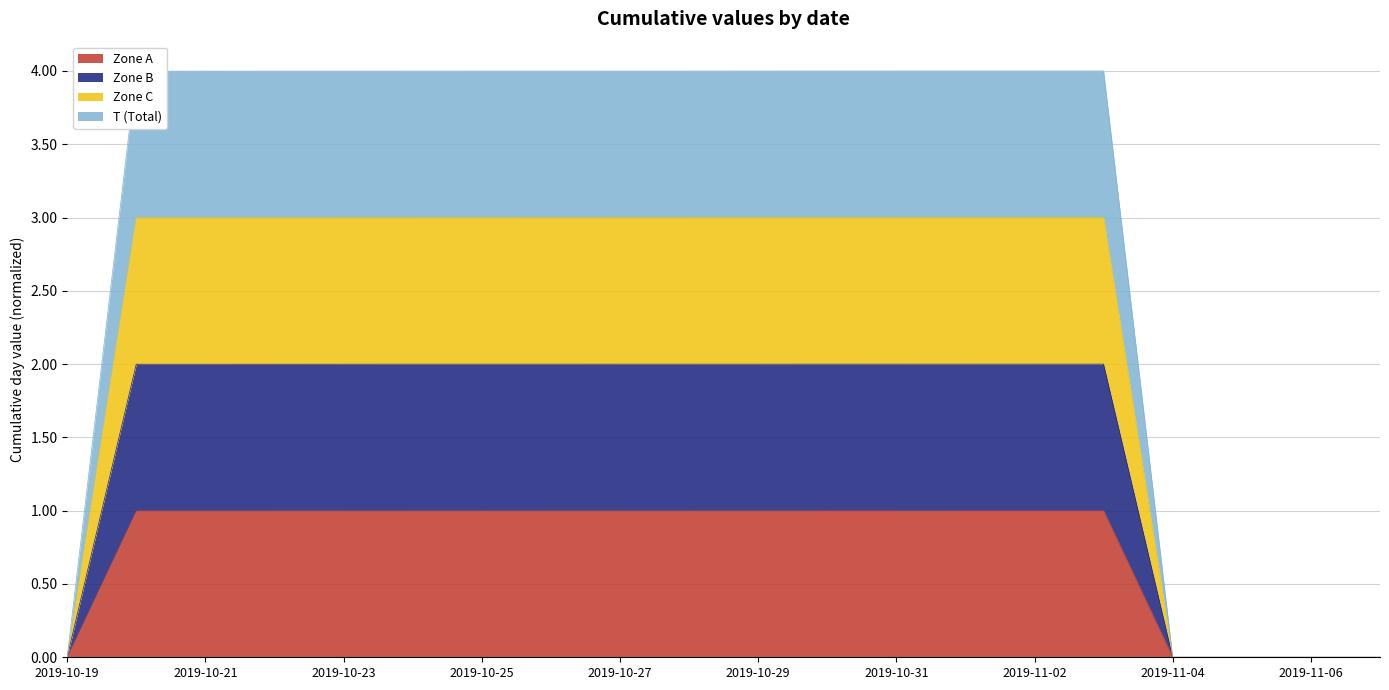

How many values in T are above zero?

15